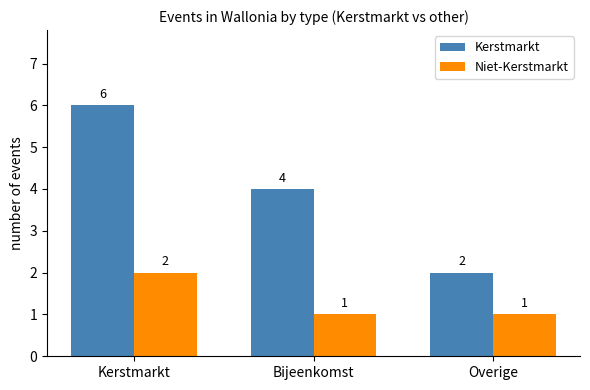

What are all the series names shown in the legend?

Kerstmarkt, Niet-Kerstmarkt